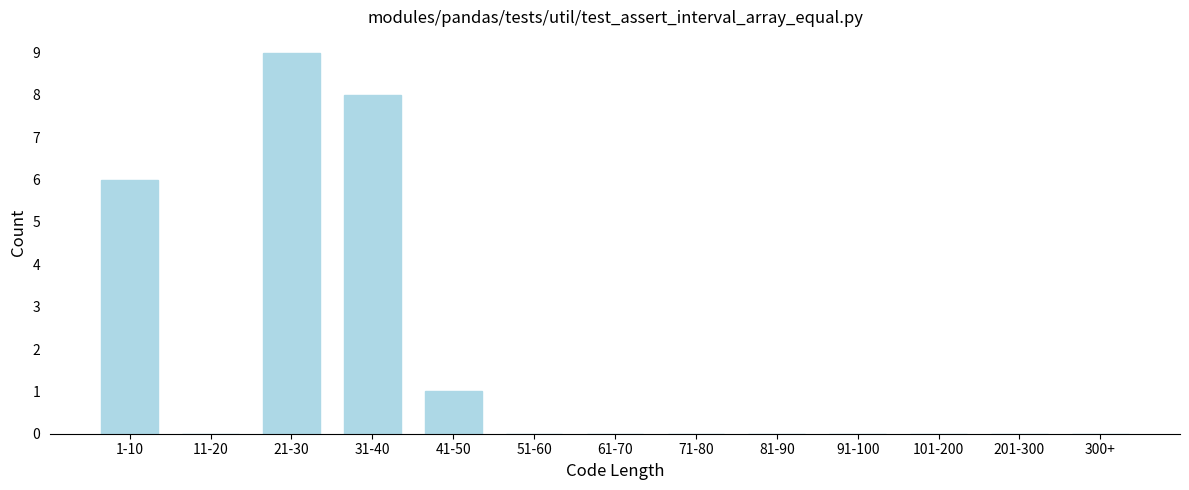

Reading left to right, list all the values displayed in this chart.

1-10=6	11-20=0	21-30=9	31-40=8	41-50=1	51-60=0	61-70=0	71-80=0	81-90=0	91-100=0	101-200=0	201-300=0	300+=0